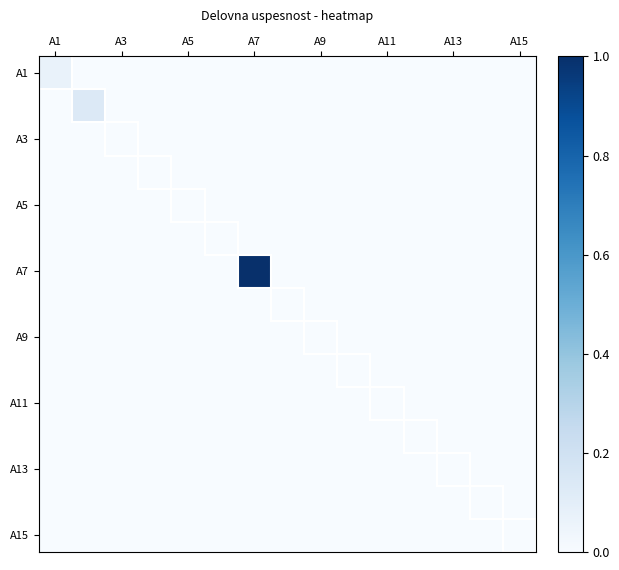

What is the greatest value displayed?

1.0